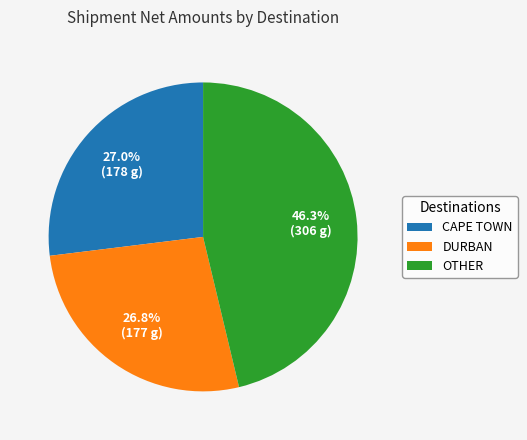

Which has a higher value, OTHER or CAPE TOWN?

OTHER